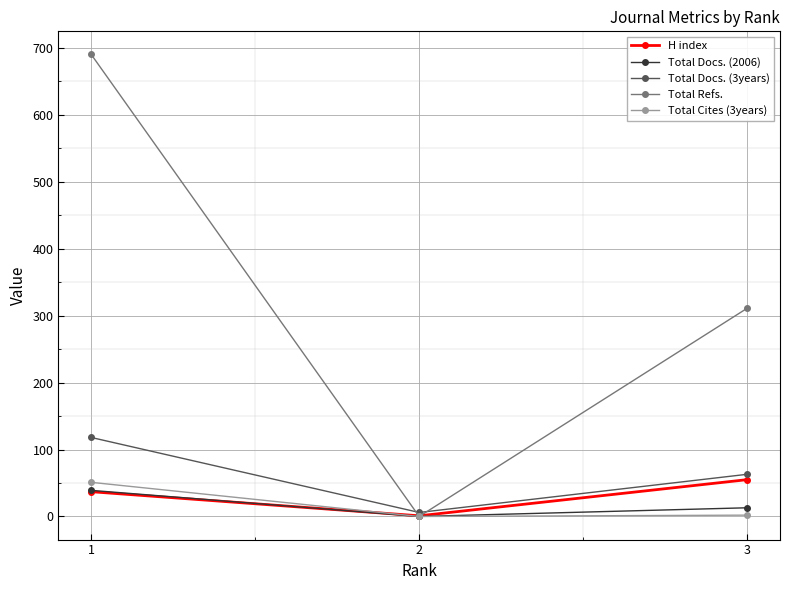

Which series has the largest range (max minus min)?

Total Refs.